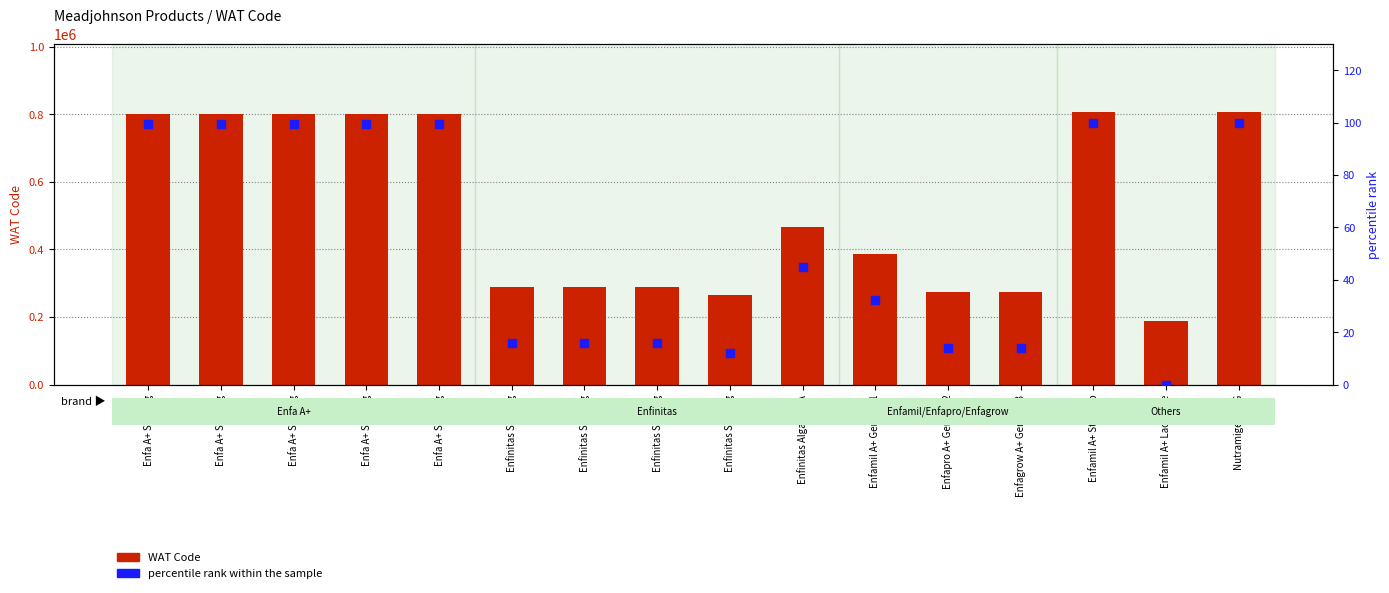

What is the total value across all series at Enfagrow A+ Gentle S3?

275329.0